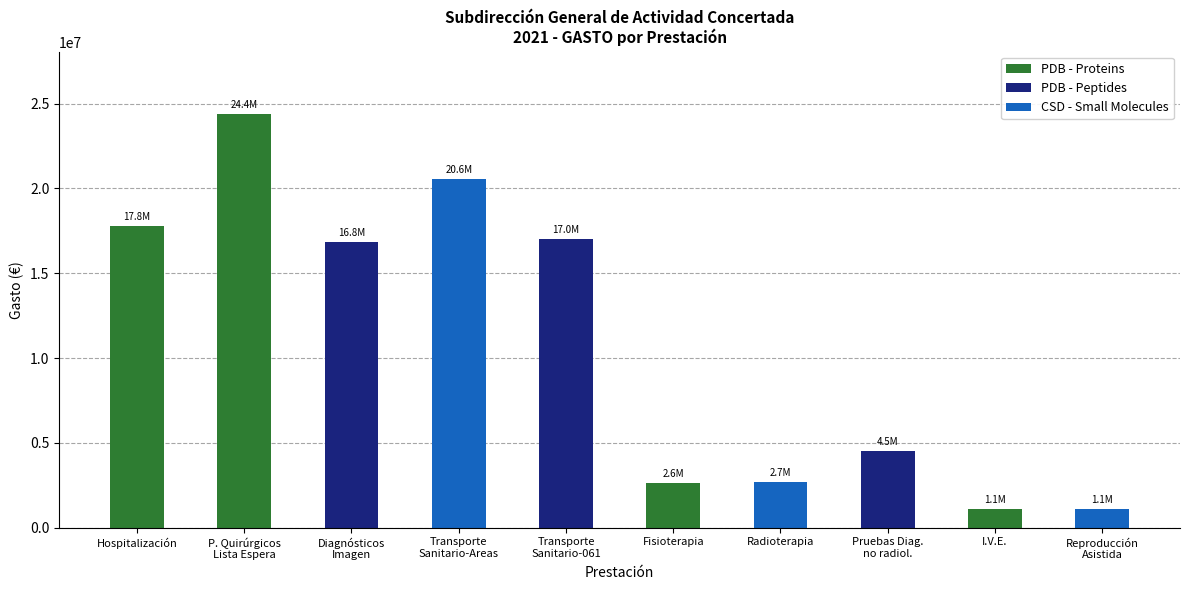

What is the smallest value displayed?

1075533.4